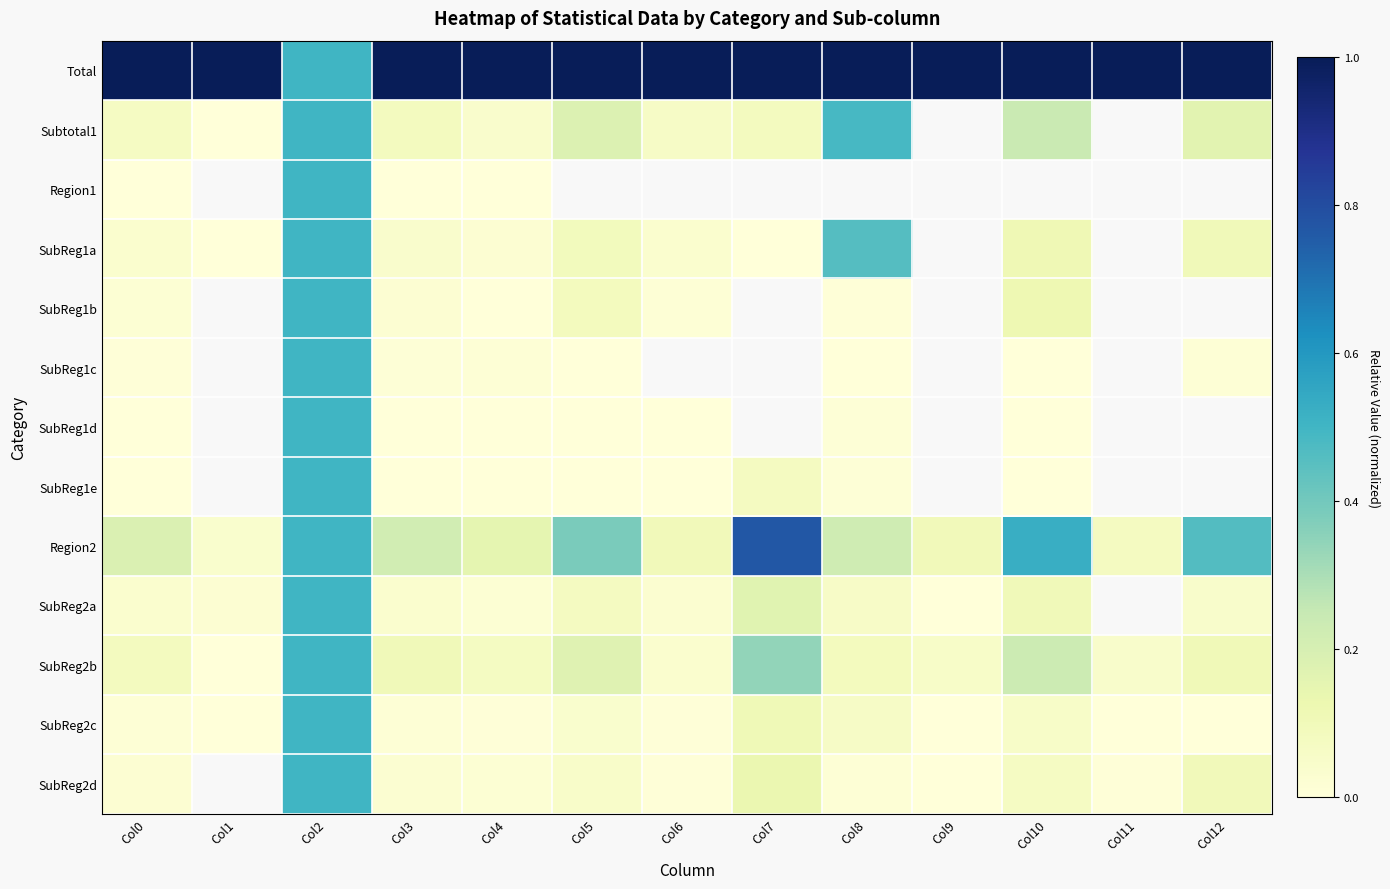

At which category is the sum across all series the highest?

Col2